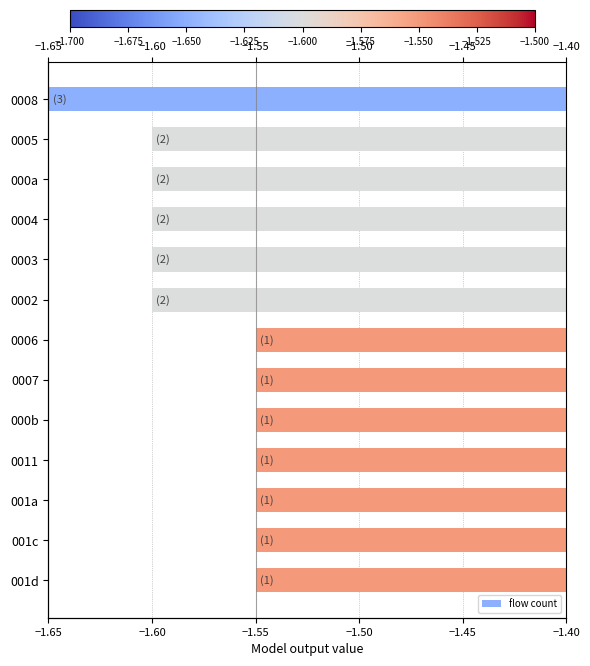

Are the bars grouped side by side (vs. stacked)?

No